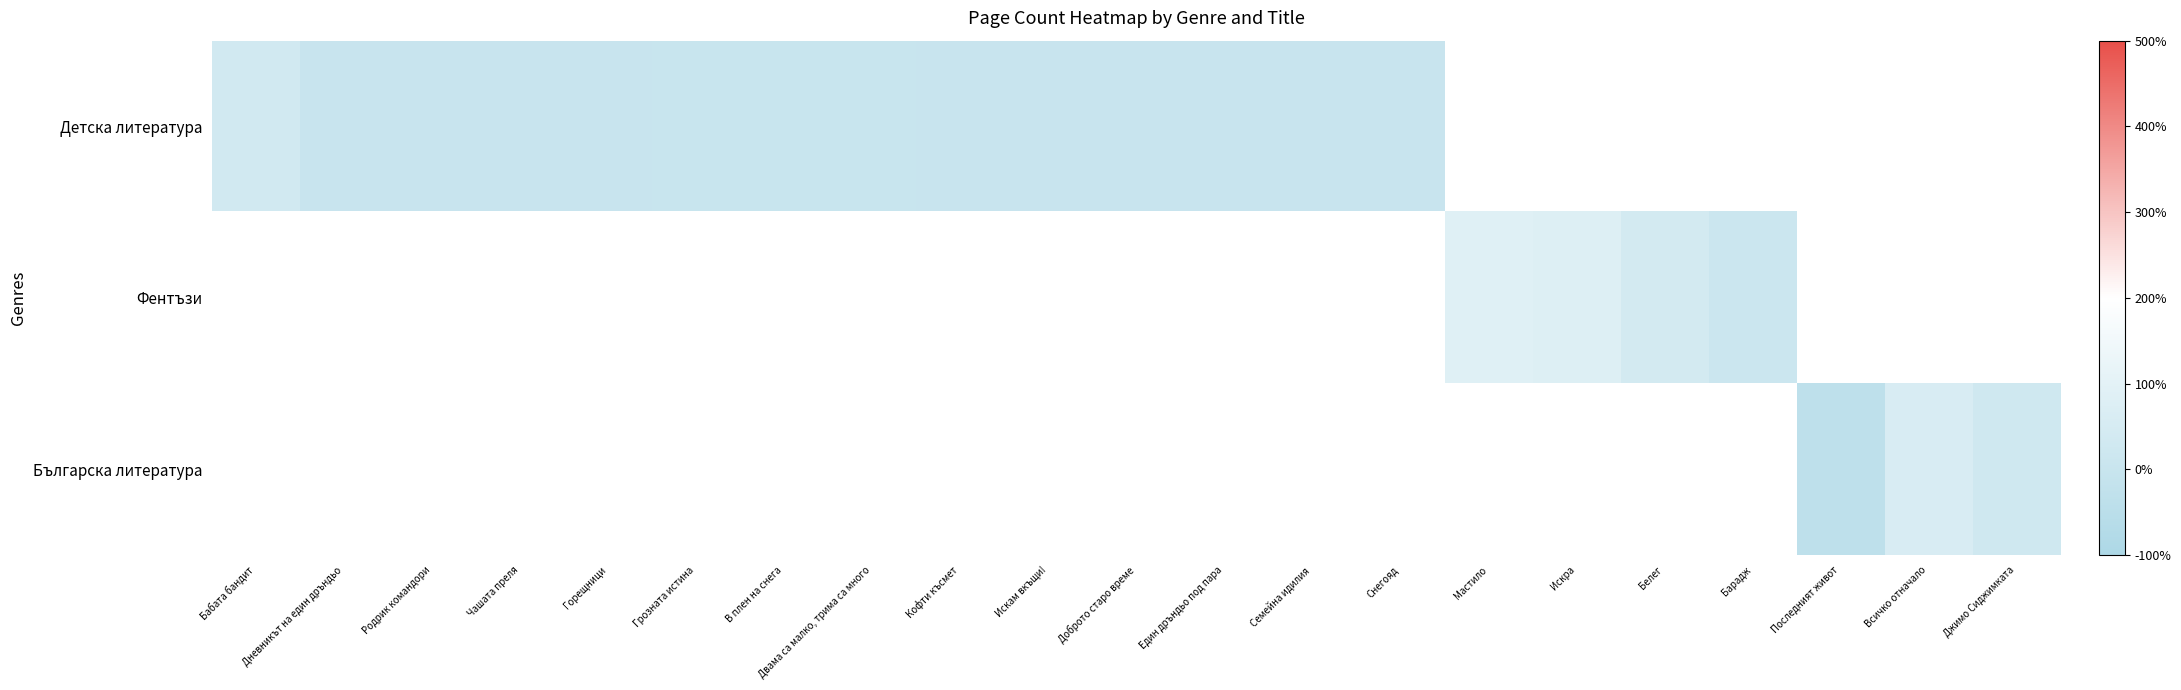

At how many categories does at least one series exceed 38?

4